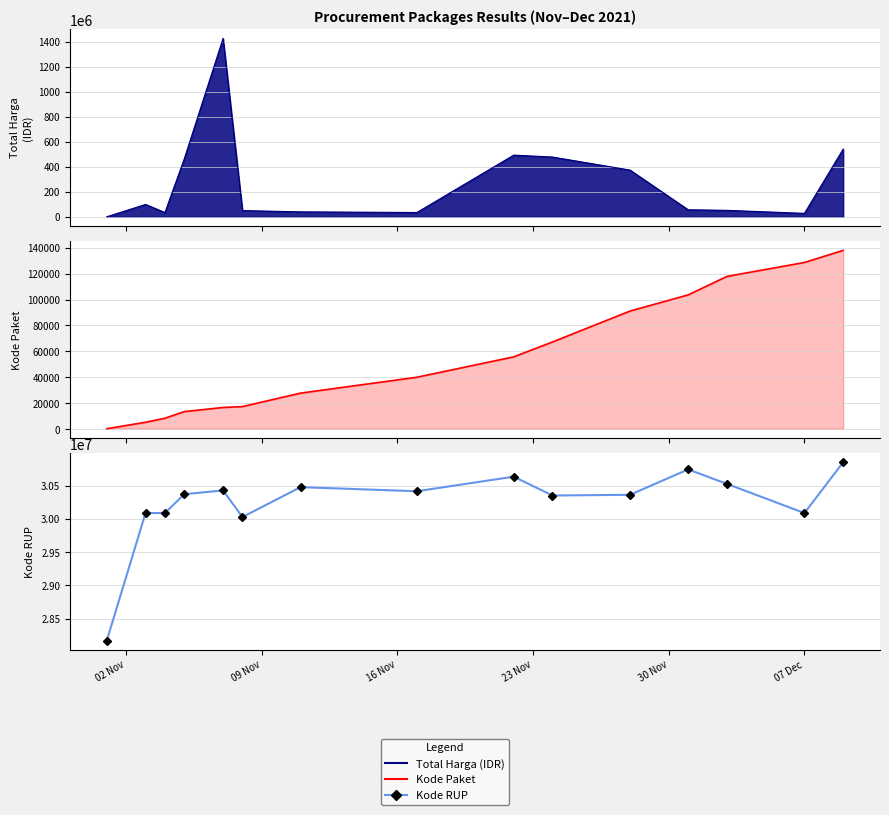

True or false: Kode Paket has more than 2 points higher than both neighbors.

False